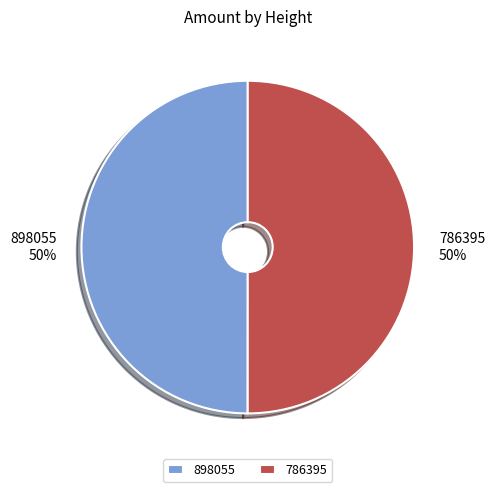

To the nearest percent, what portion does 898055 represent?

50%